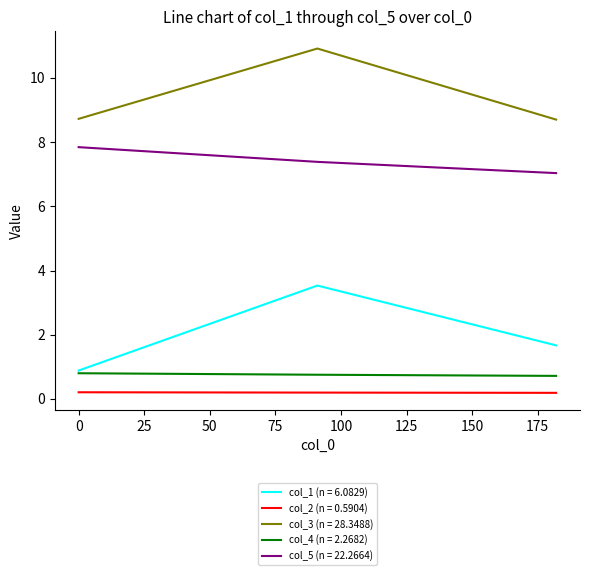

What is the highest value of the col_1 (n = 6.0829) series?

3.5